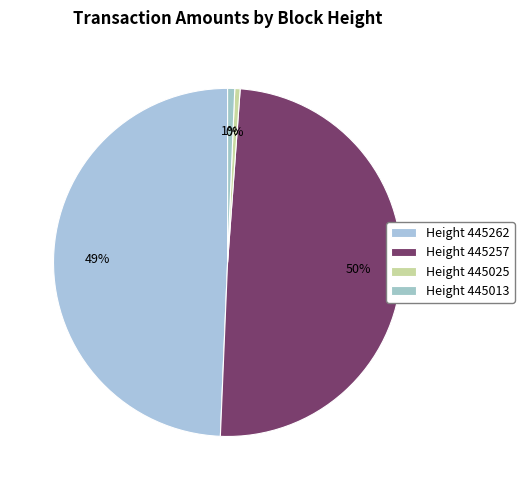

How many slices are in this pie chart?

4